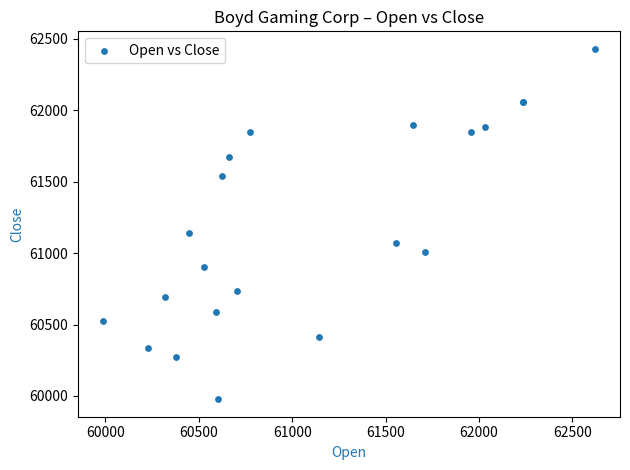

What Y value in the scatter plot is closest to 61203?

61138